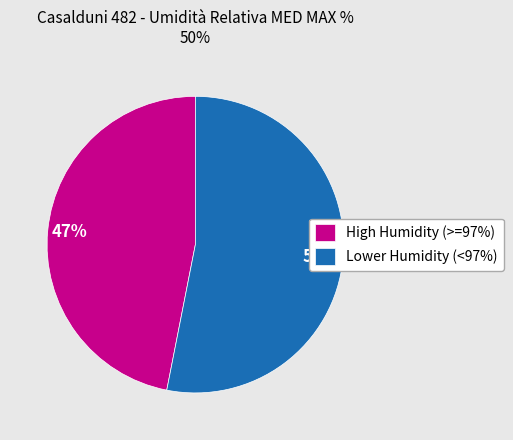

Combined, do High Humidity (>=97%) and Lower Humidity (<97%) account for over 50%?

Yes